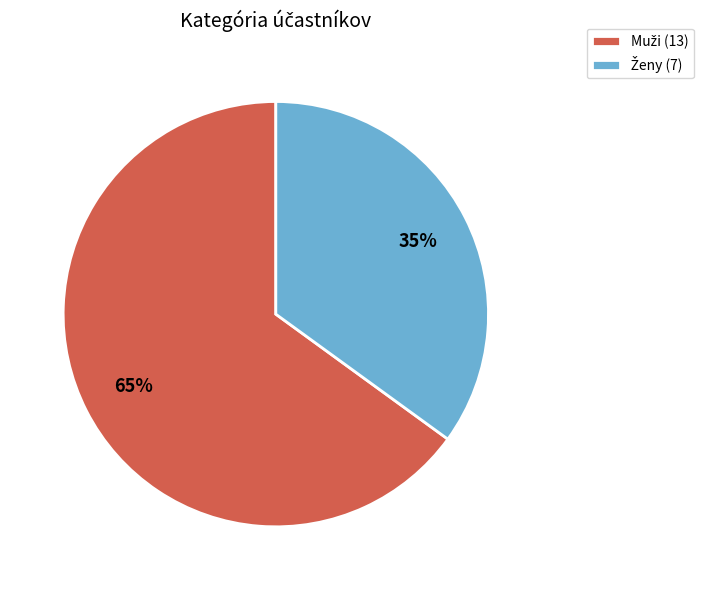

Does any single category account for the majority?

Yes